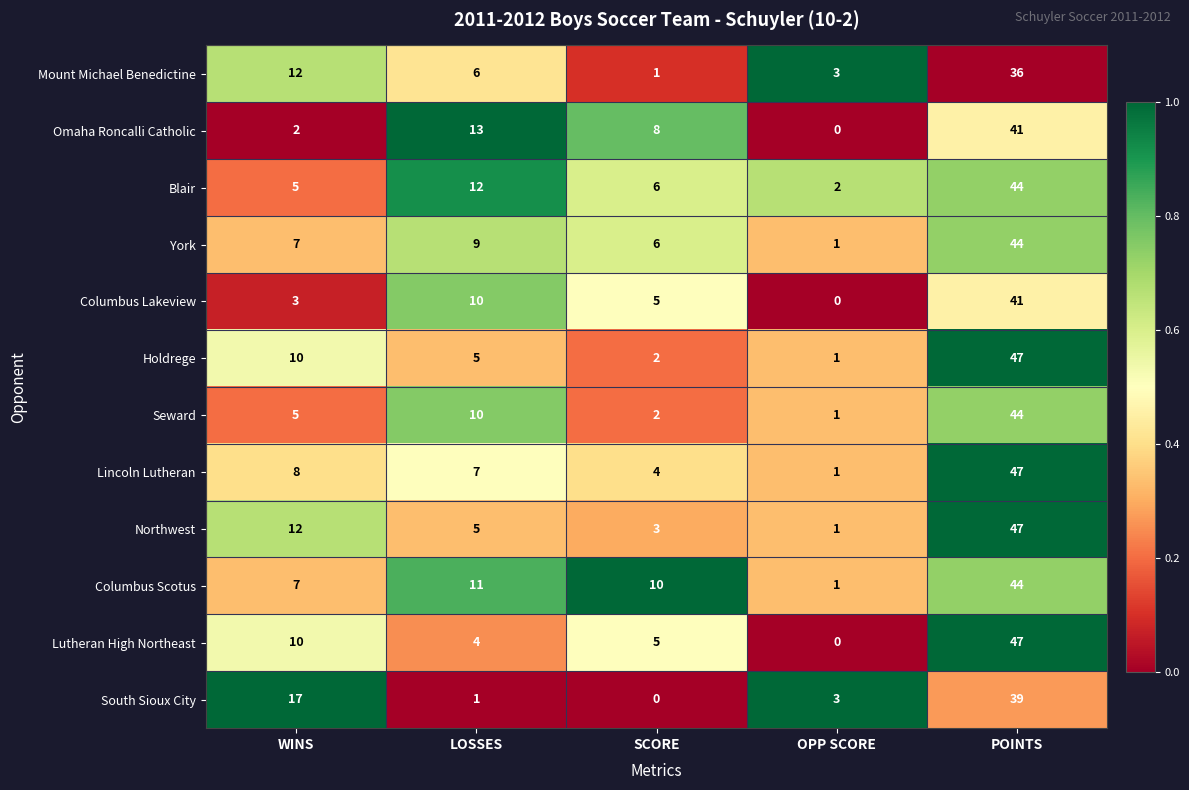

What is the greatest value displayed?

47